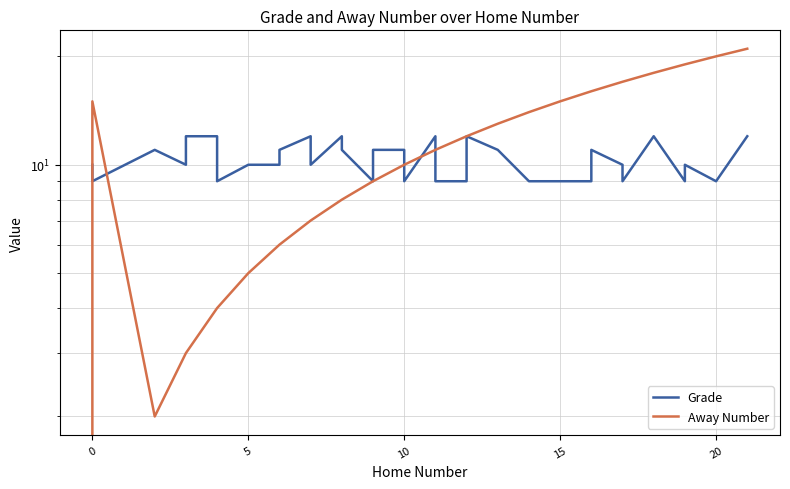

True or false: Away Number and Grade intersect in this chart.

True